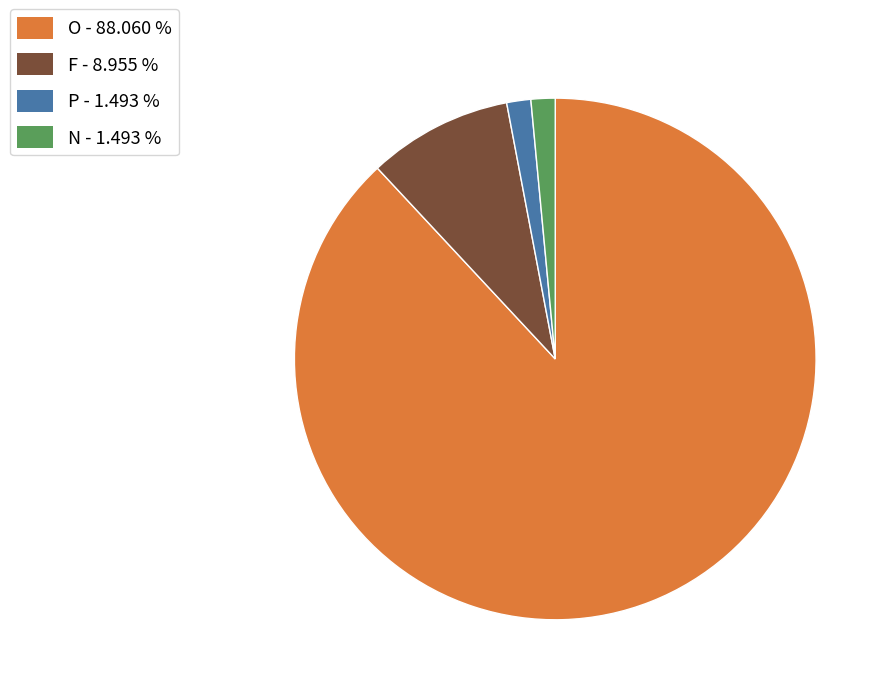

Does any single category account for the majority?

Yes